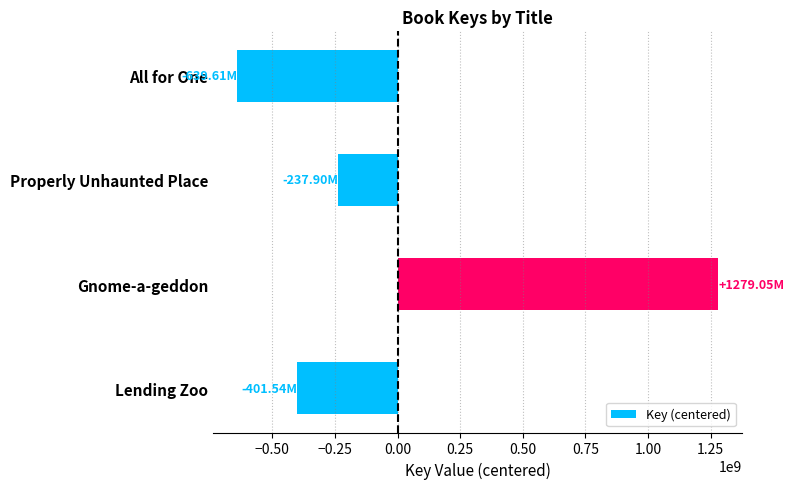

Which category has the lowest value across all series?

All for One